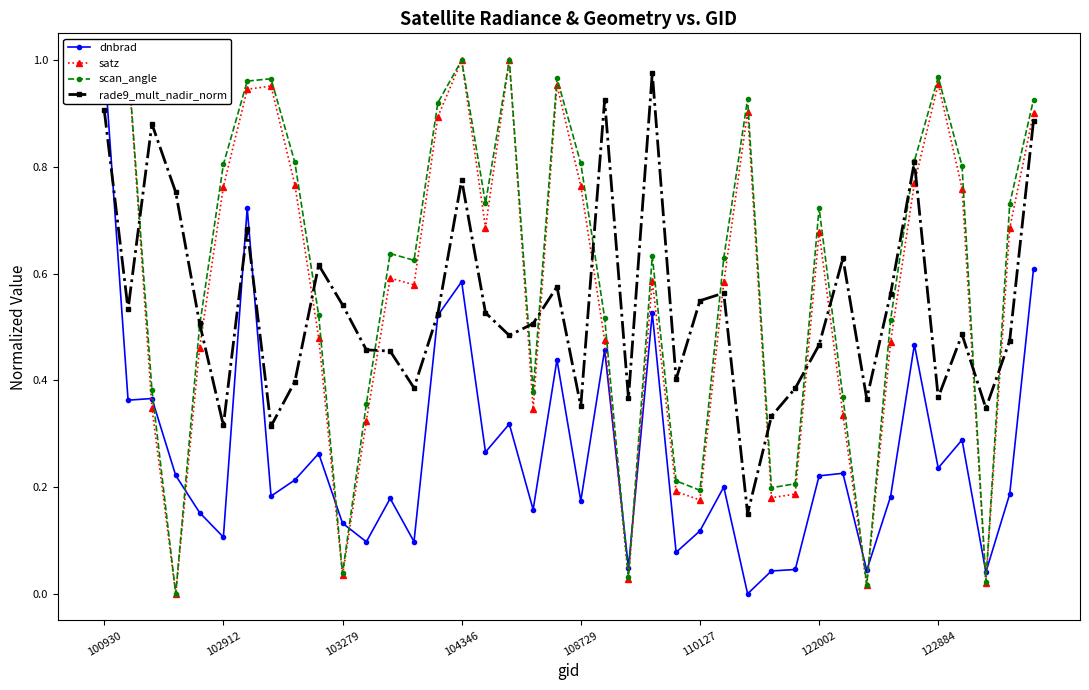

True or false: rade9_mult_nadir_norm and satz intersect in this chart.

True